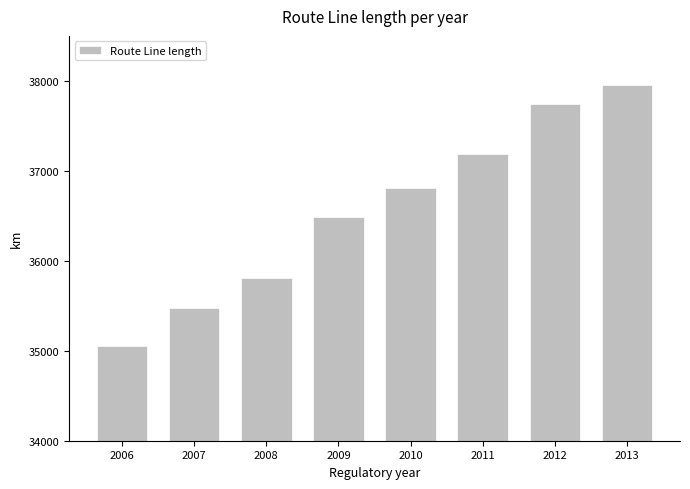

At which label is the value closest to 36503?

2009